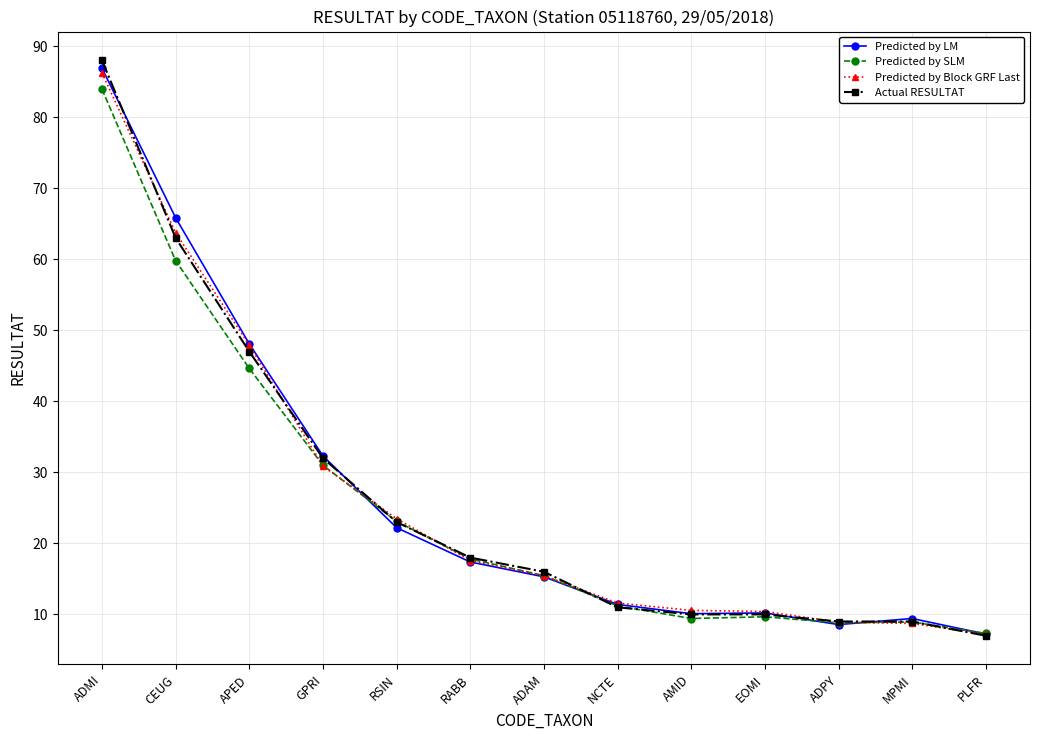

Count the number of categories in the chart.

13